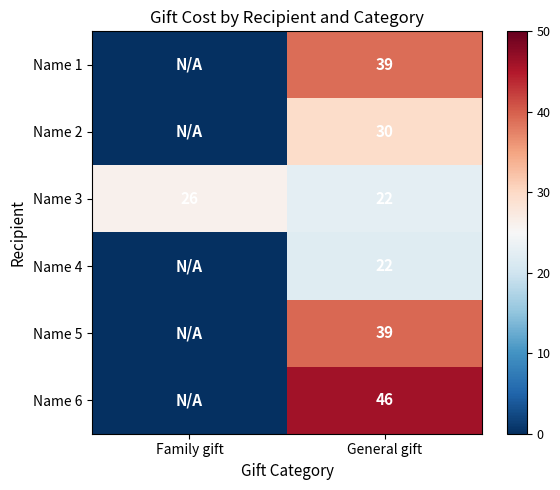

At how many categories does at least one series exceed 3?

2